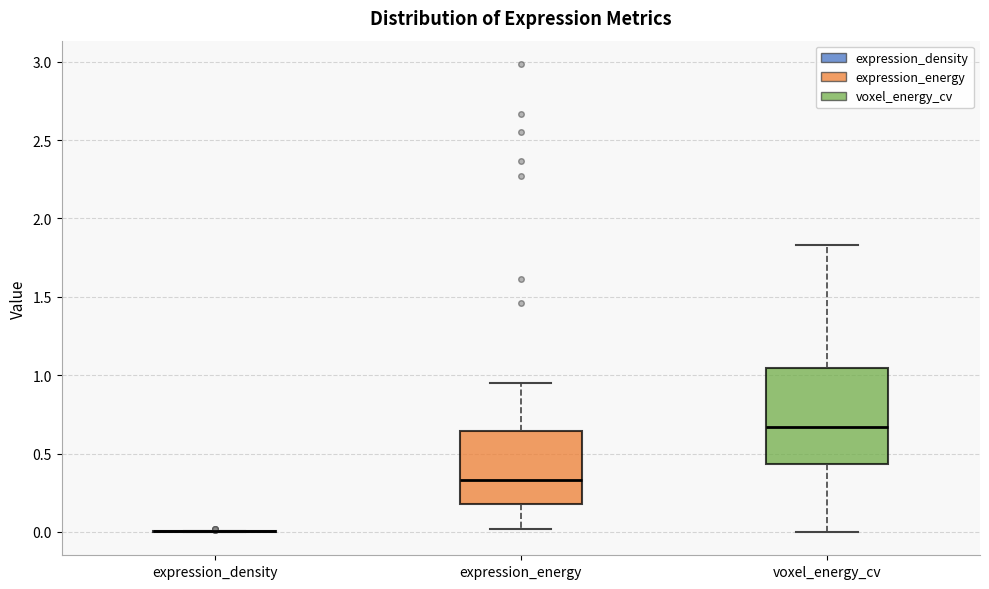

Reading left to right, read every box against the y-axis: the position of its median line, the range the box covers, and the ends of its whiskers. The values are not printed on the chart, so give them approximately, as read against the axis.

expression_density: box collapsed to a line at 0.00, whiskers 0.00 to 0.00
expression_energy: median 0.35, box 0.20 to 0.65, whiskers 0.00 to 0.95
voxel_energy_cv: median 0.65, box 0.45 to 1.05, whiskers 0.00 to 1.85